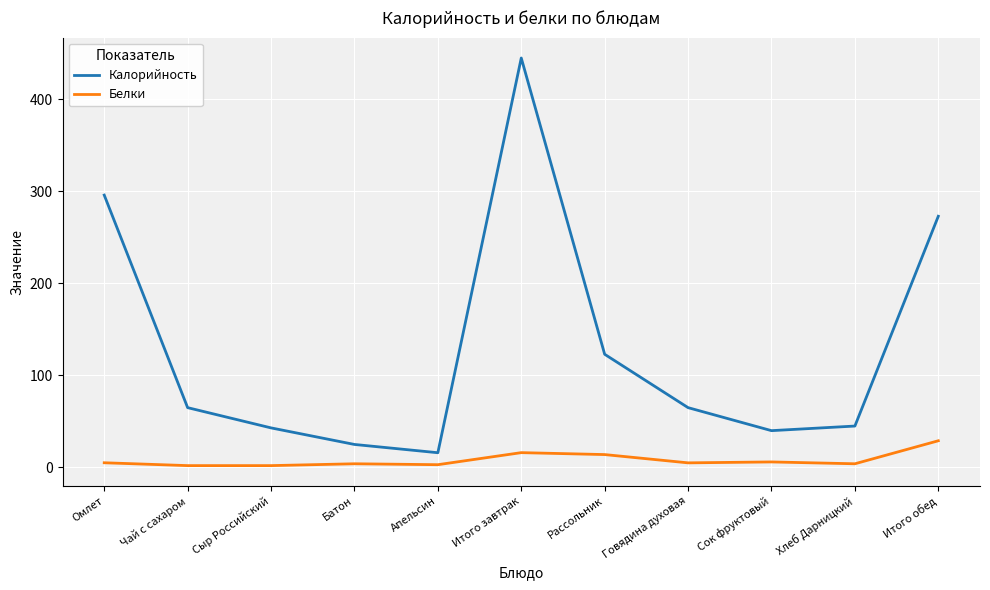

What is the difference between the maximum and minimum values in the Калорийность series?

429.0